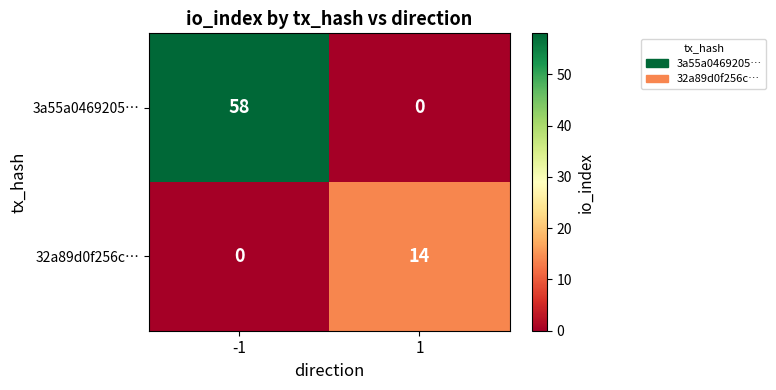

How many categories are shown in the chart?

2